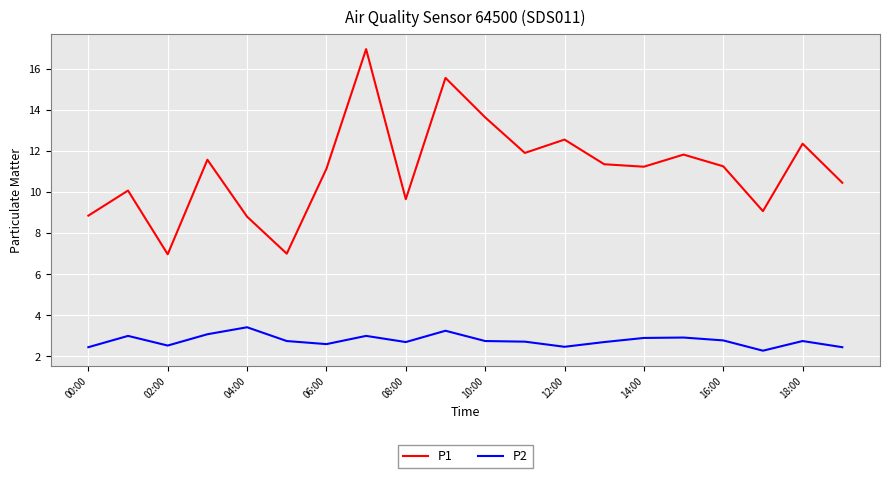

What is the highest value of the P2 series?

3.4